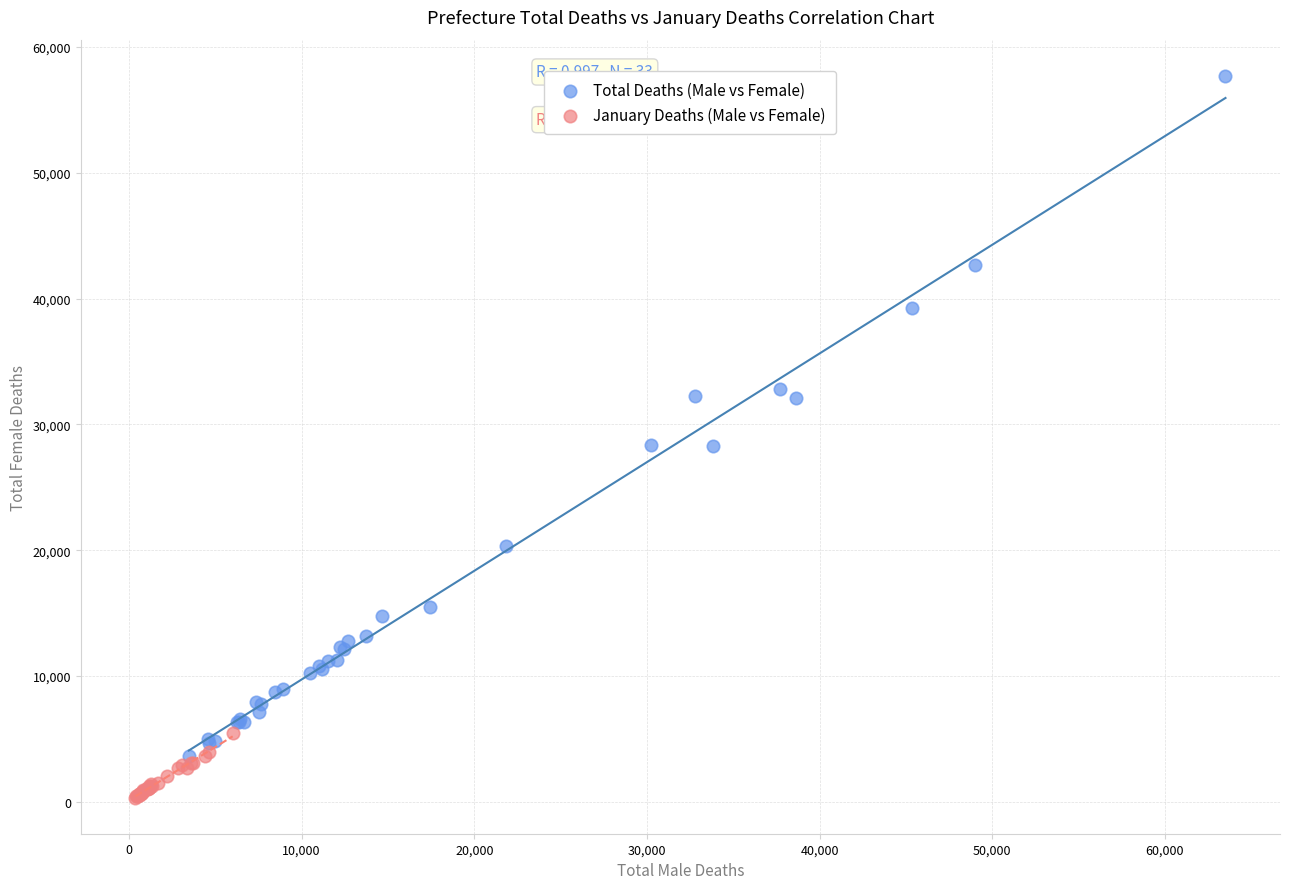

Which series reaches the maximum Y coordinate?

Total Deaths (Male vs Female)